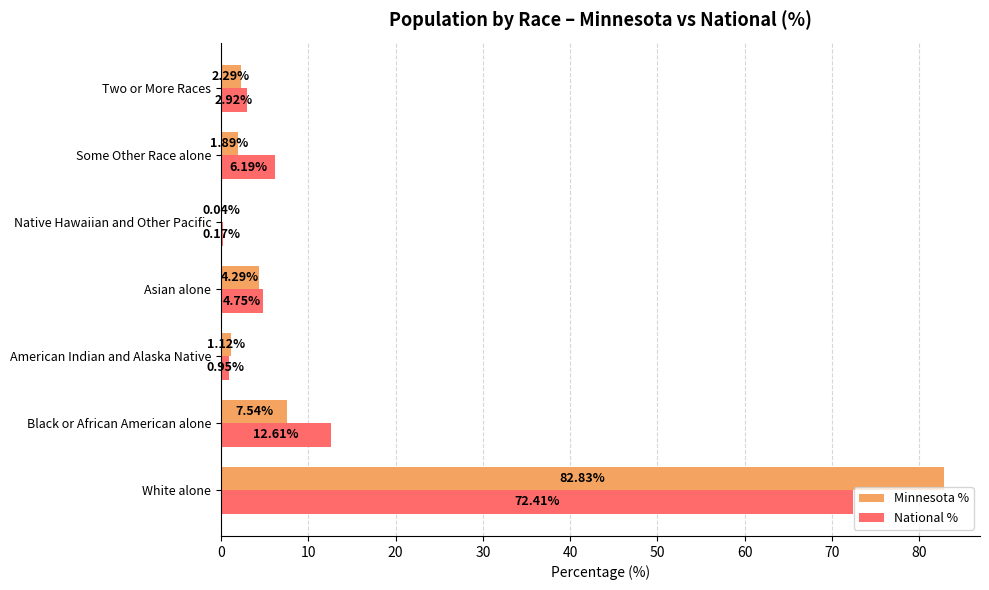

Where is National % nearest to the value 36?

Black or African American alone